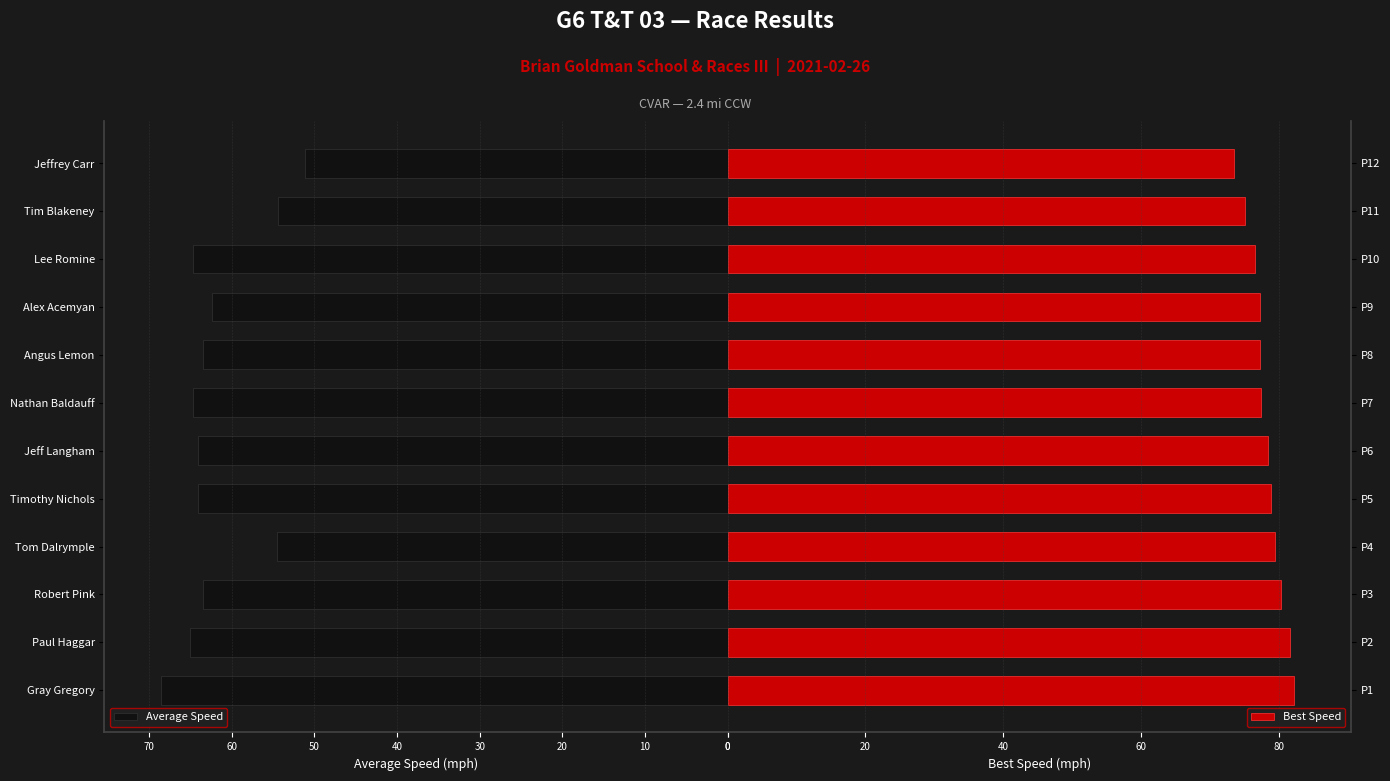

At which label does Average Speed reach its peak?

Gray Gregory